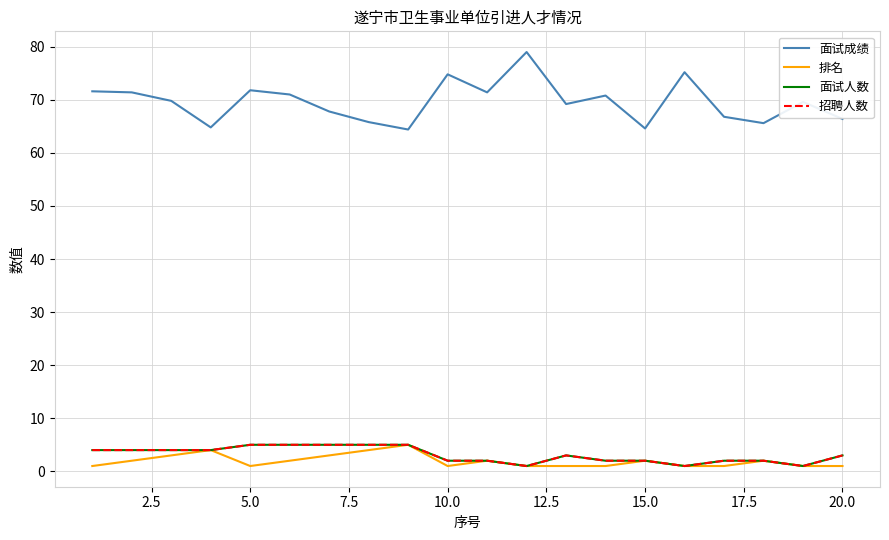

Does the chart have visible grid lines?

Yes